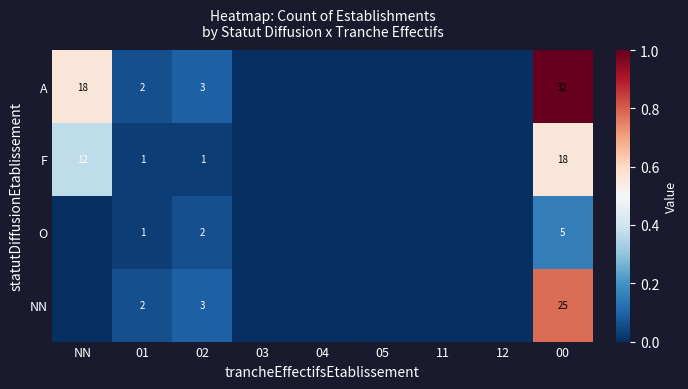

What is the difference between the highest and lowest values at 00?

27